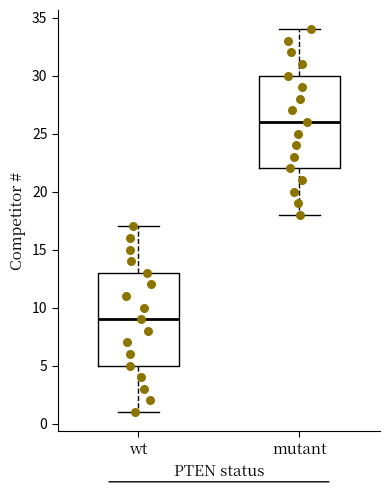

Where is the upper edge of the box for wt on the y-axis? The values are not printed on the chart, so give them approximately, as read against the axis.

13